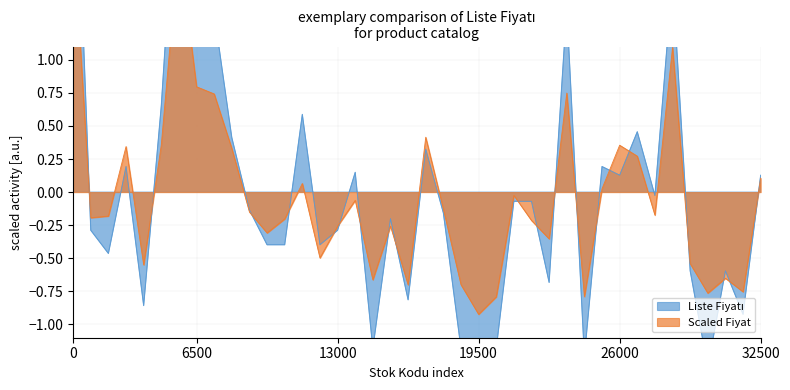

True or false: the data has more than 1 interior local peaks.

True